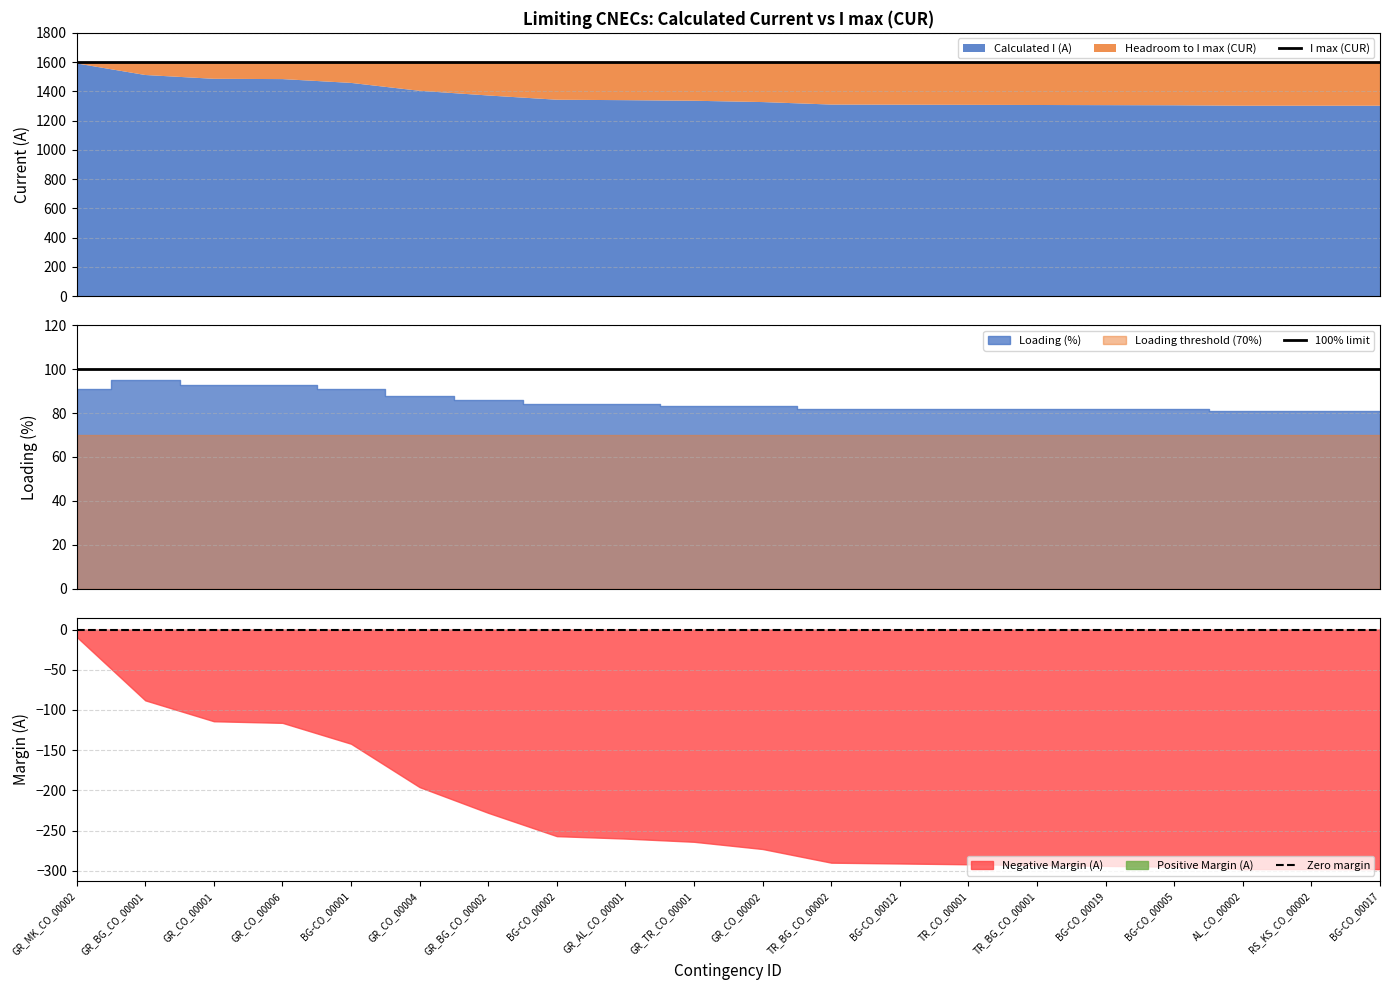

True or false: Margin (A) and Calculated I (A) cross at least once.

False